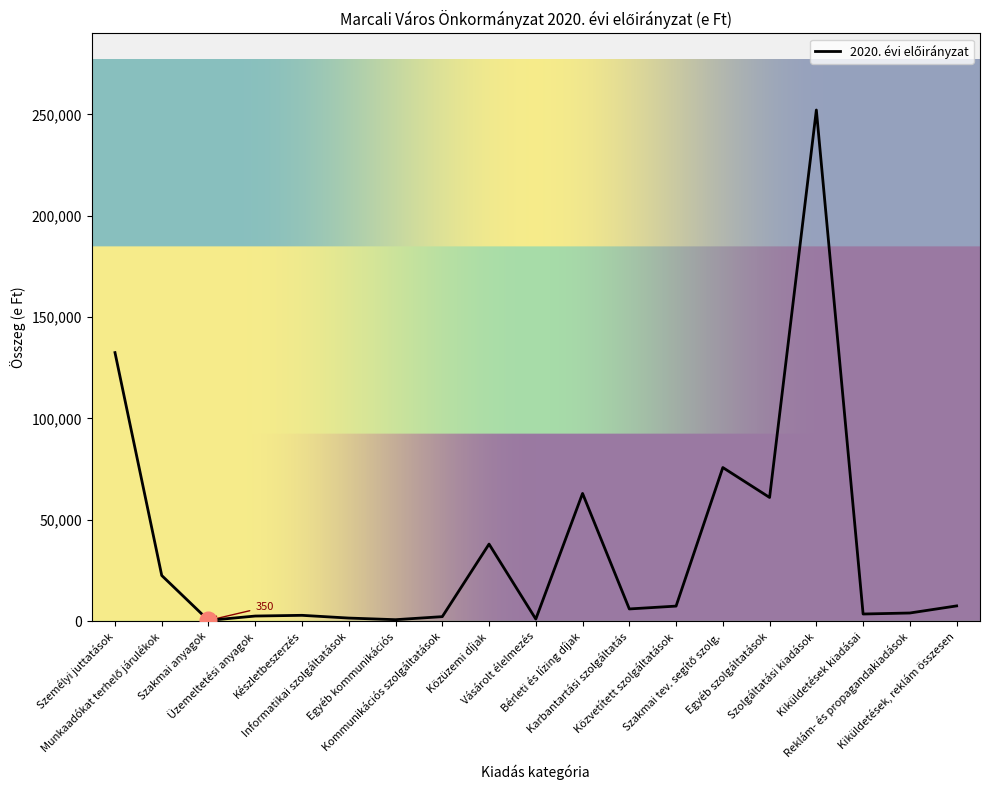

What is the maximum value shown in the chart?

252170